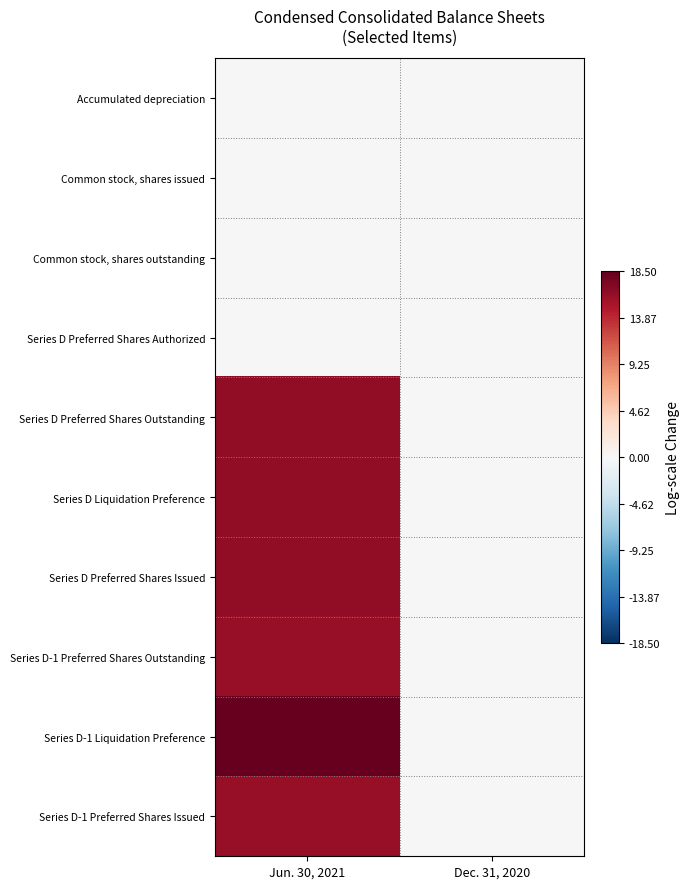

Which series has the widest spread of values?

Series D-1 Liquidation Preference